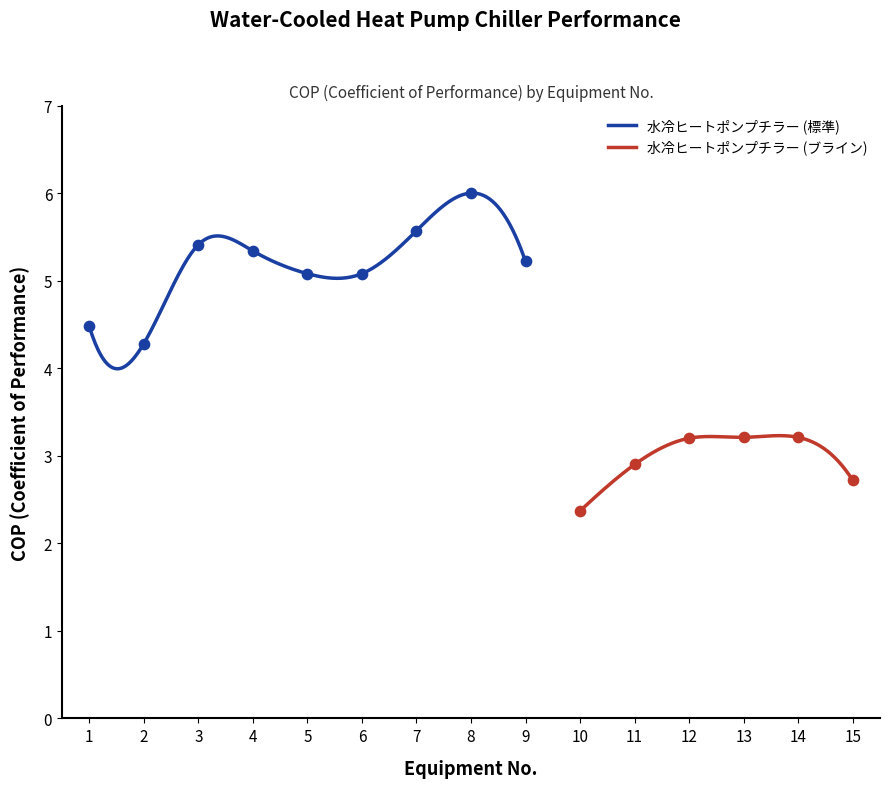

What is the ratio of the value at 11 to the value at 13?

0.9